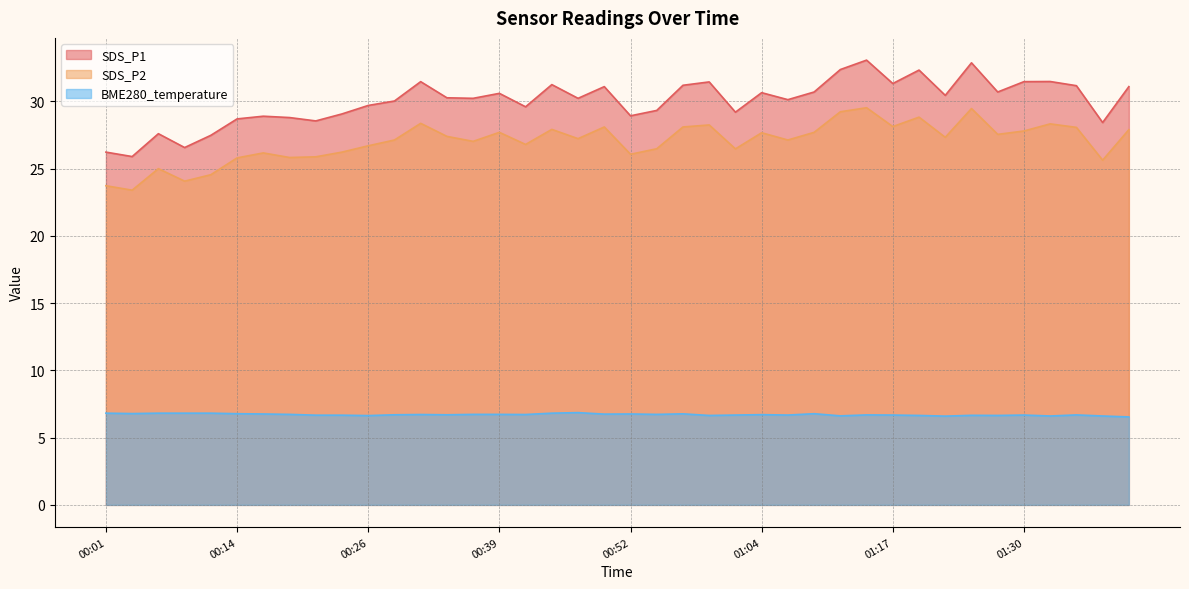

True or false: SDS_P1 and SDS_P2 cross at least once.

False